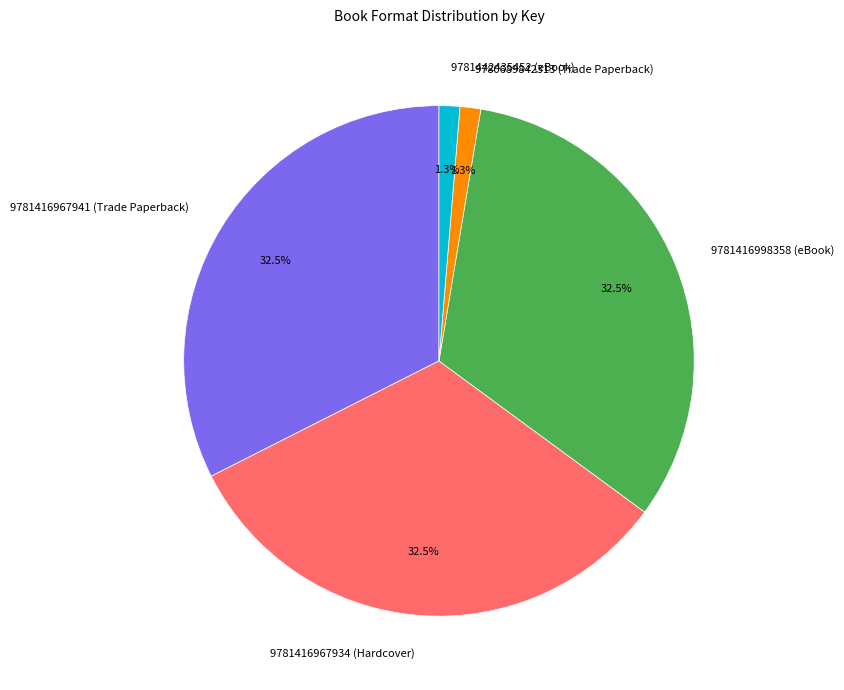

Approximately how many times larger is the value at 9781416967941 (Trade Paperback) compared to 9781416998358 (eBook)?

1.0